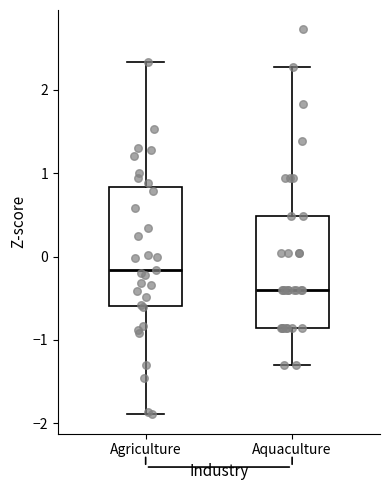

Reading left to right, read every box against the y-axis: the position of its median line, the range the box covers, and the ends of its whiskers. The values are not printed on the chart, so give them approximately, as read against the axis.

Agriculture: median -0.2, box -0.6 to 0.8, whiskers -1.9 to 2.3
Aquaculture: median -0.4, box -0.9 to 0.5, whiskers -1.3 to 2.3